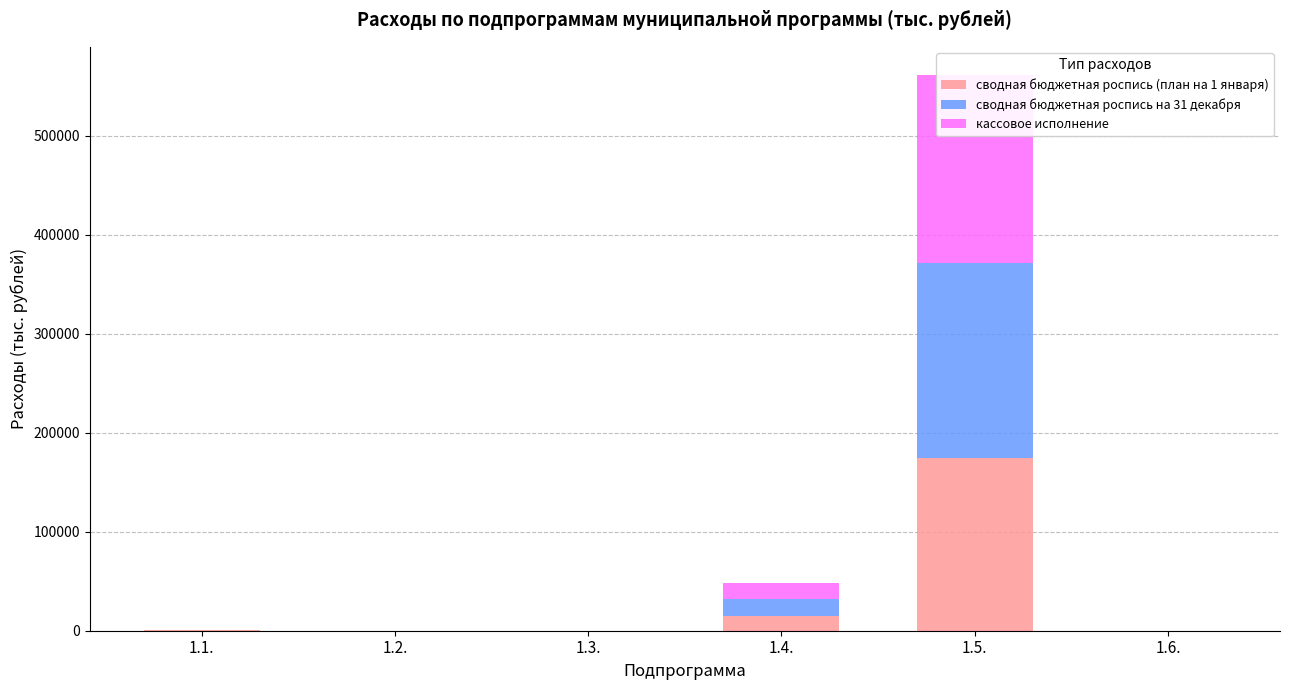

Is it true that сводная бюджетная роспись (план на 1 января) equals 23564.7 at 1.4.?

False